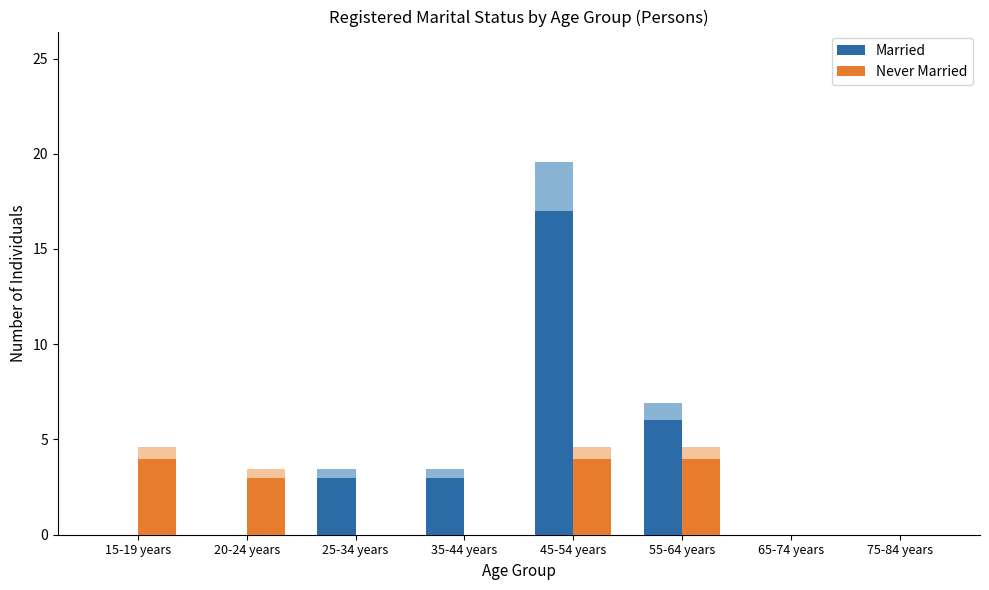

Which series has the widest spread of values?

Married